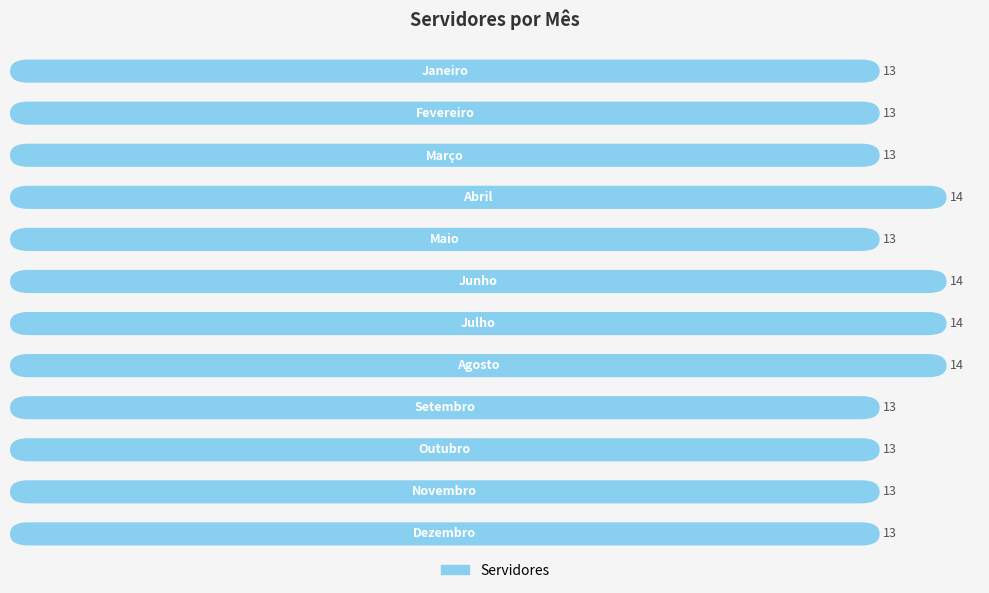

Between 16 and 11, which is larger?

16